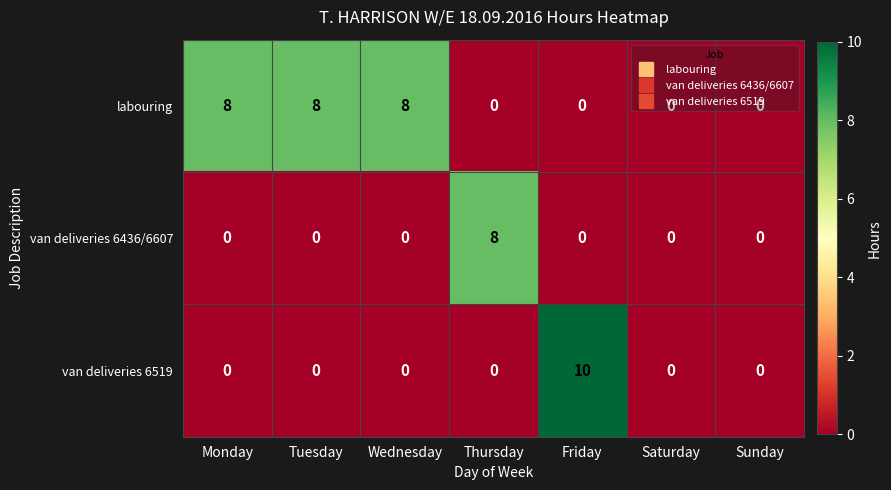

The value of labouring at Friday is 0. True or false?

True